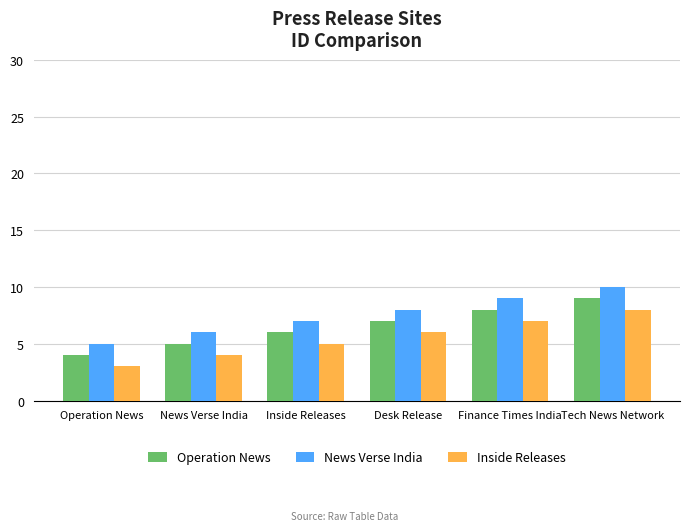

List the series in order of their overall mean, lowest first.

Inside Releases, Operation News, News Verse India